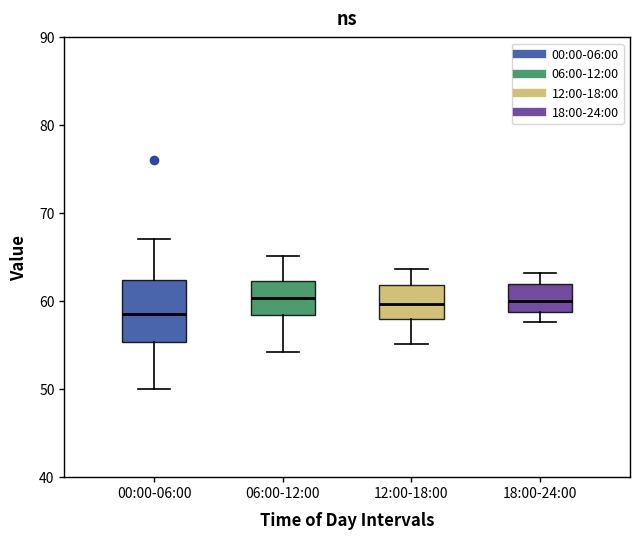

Reading left to right, read every box against the y-axis: the position of its median line, the range the box covers, and the ends of its whiskers. The values are not printed on the chart, so give them approximately, as read against the axis.

00:00-06:00: median 59, box 55 to 62, whiskers 50 to 67
06:00-12:00: median 60, box 58 to 62, whiskers 54 to 65
12:00-18:00: median 60, box 58 to 62, whiskers 55 to 64
18:00-24:00: median 60, box 59 to 62, whiskers 58 to 63